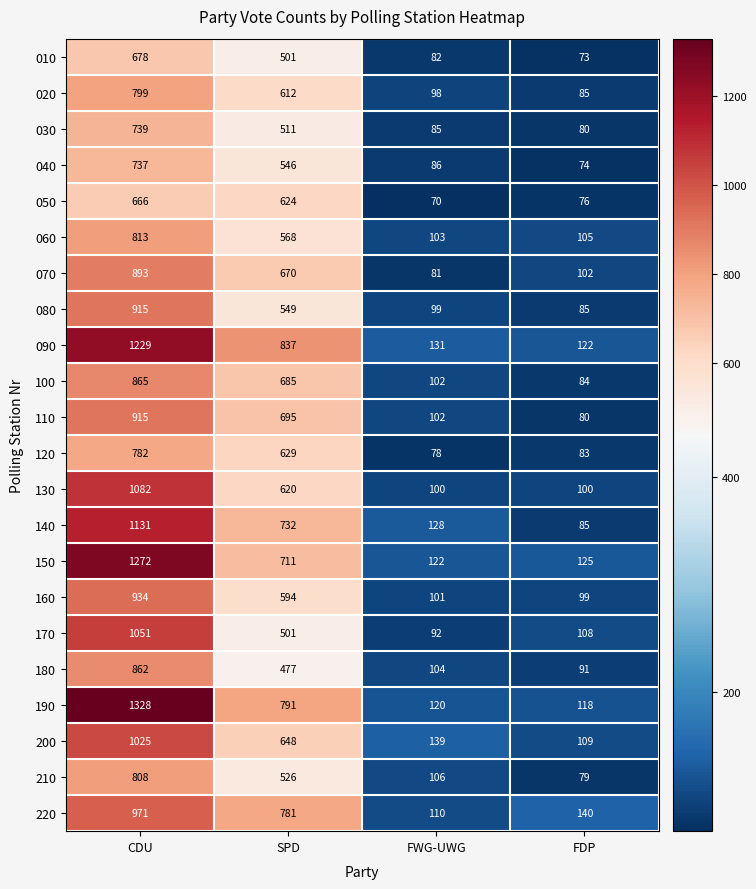

What is the sum of the 030 values at CDU and FDP?

819